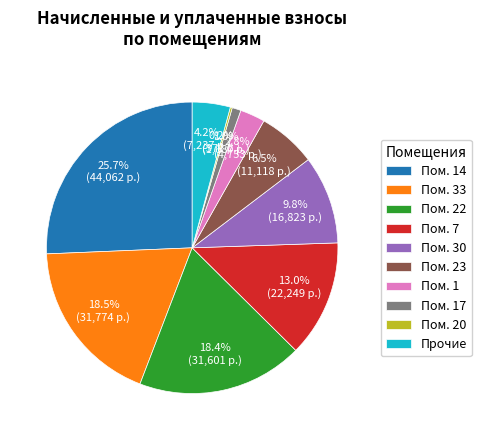

Do Пом. 7 and Прочие together represent more than half of the pie?

No